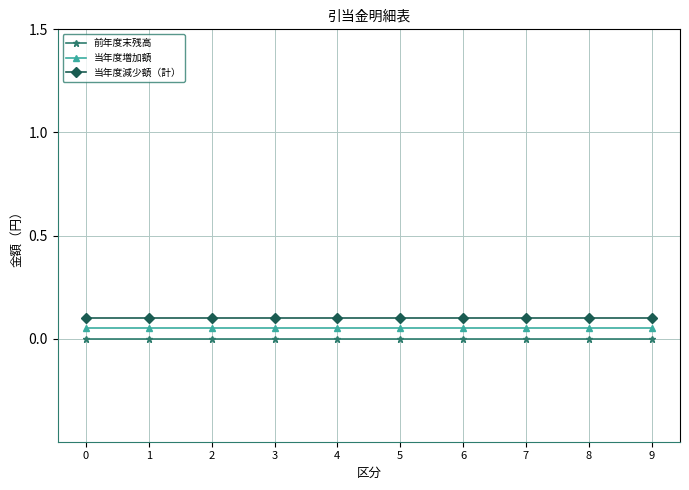

List the series in order of their overall mean, lowest first.

前年度末残高, 当年度増加額, 当年度減少額（計）